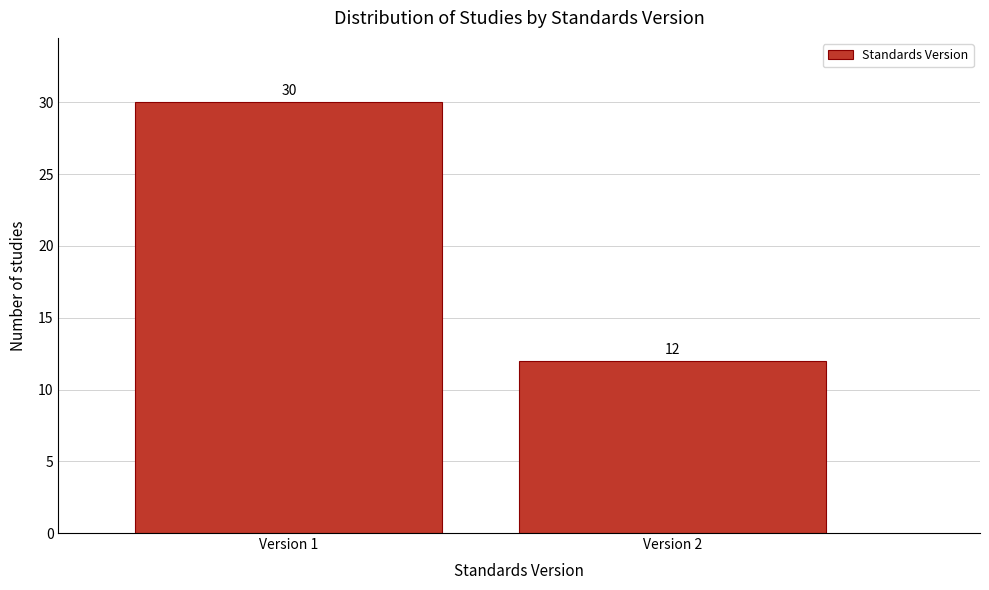

Reading left to right, transcribe all the data shown in this chart.

Version 1=30	Version 2=12